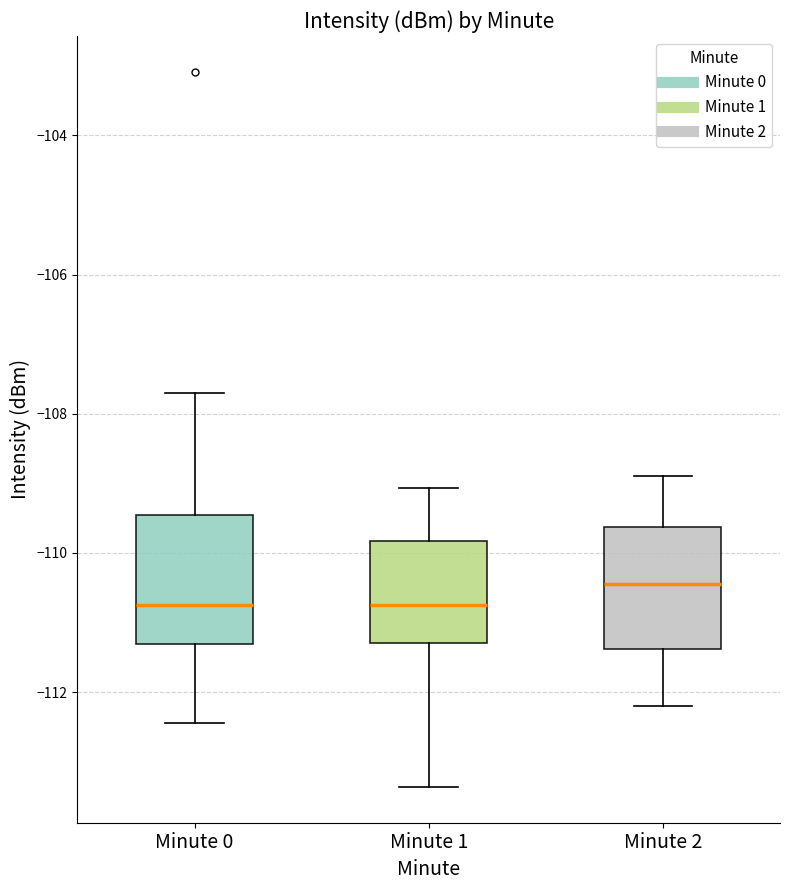

Which box's median line is the highest?

Minute 2